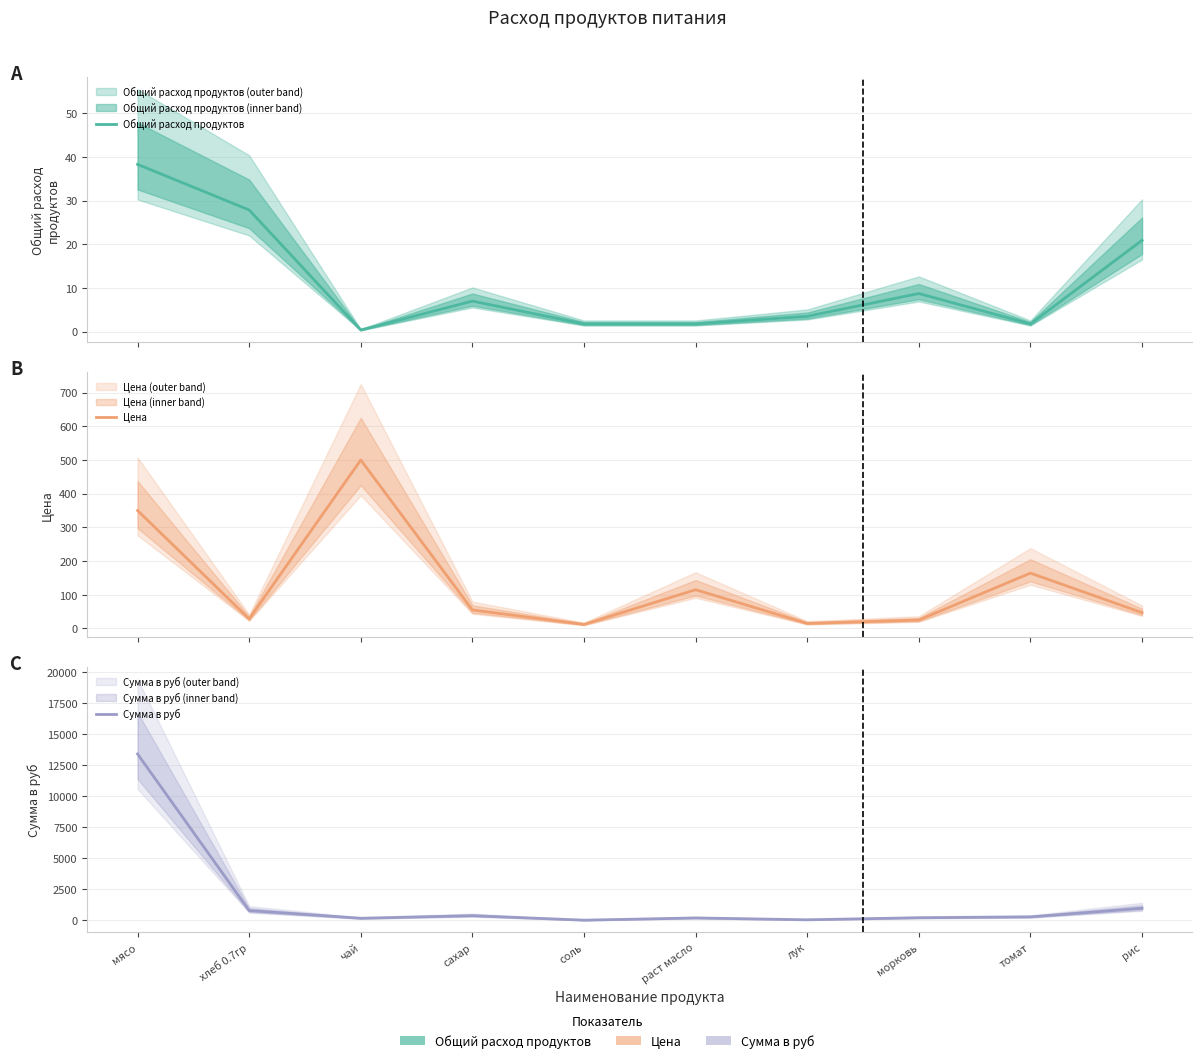

How many categories are shown in the chart?

10